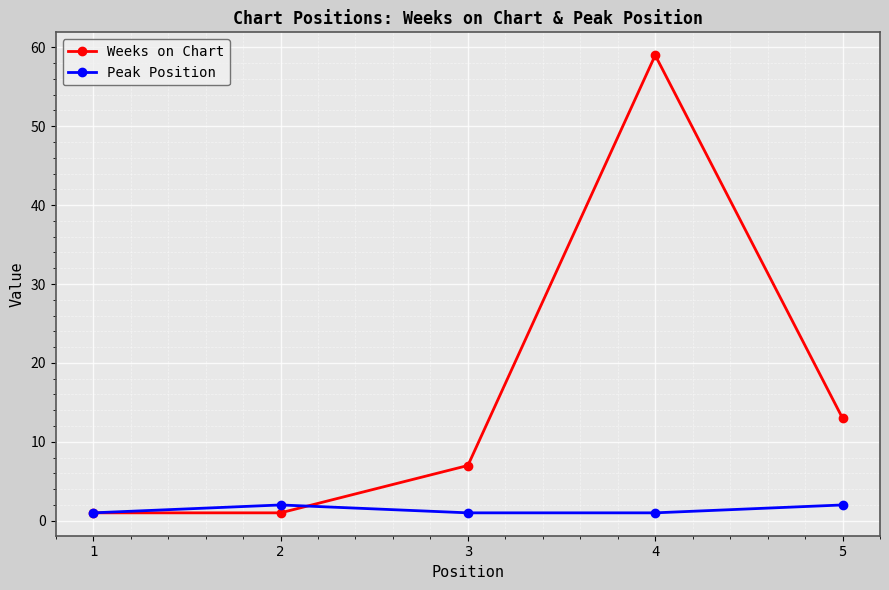

True or false: Weeks on Chart has more than 1 interior local peaks.

False